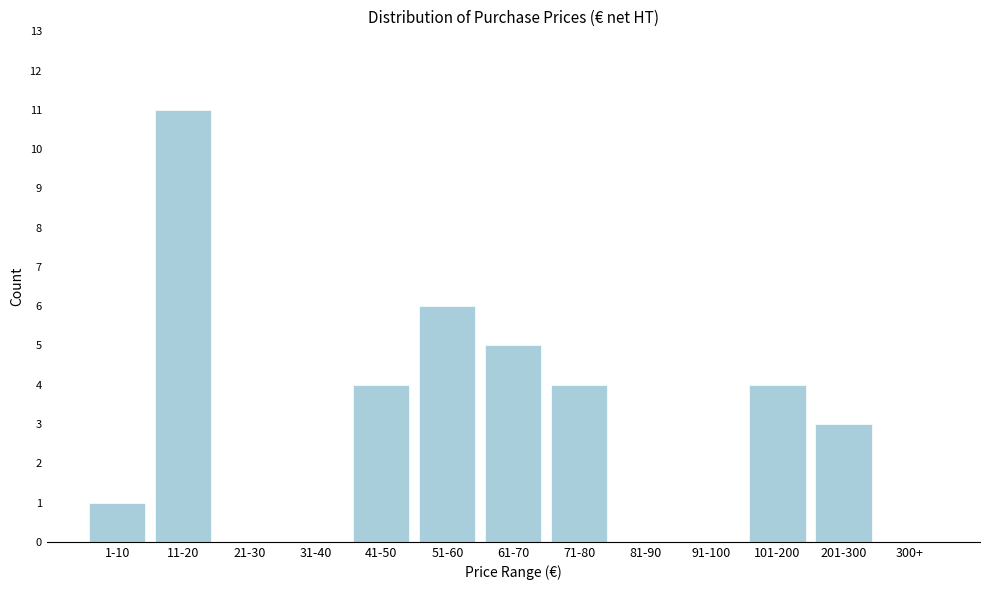

Reading left to right, extract all data points from this chart.

1-10=1	11-20=11	21-30=0	31-40=0	41-50=4	51-60=6	61-70=5	71-80=4	81-90=0	91-100=0	101-200=4	201-300=3	300+=0